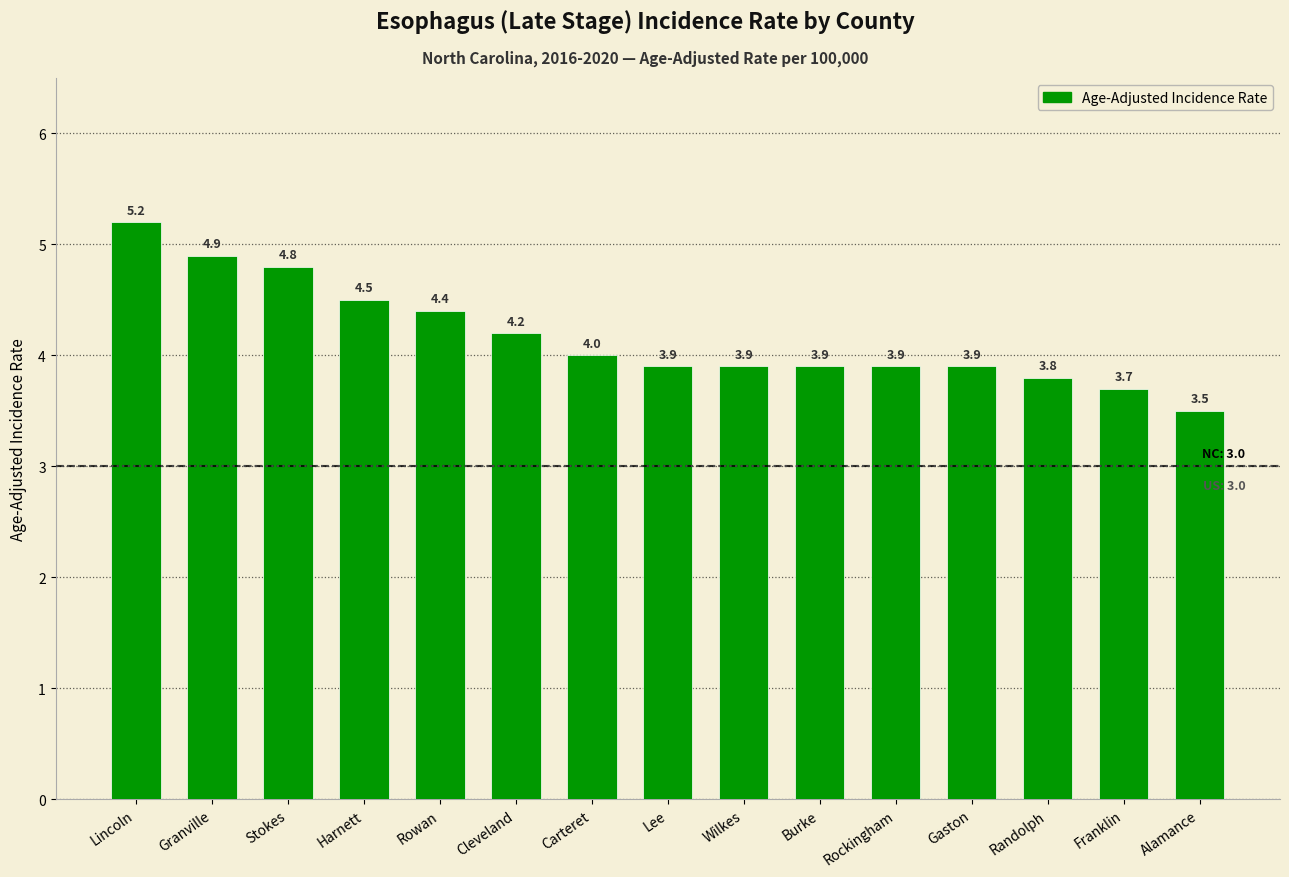

Is it true that the value at Harnett is 2.6?

False